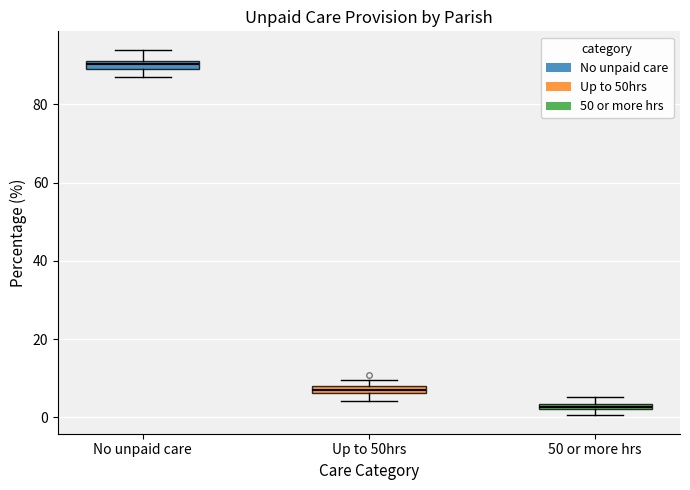

Which box has the highest median line?

No unpaid care